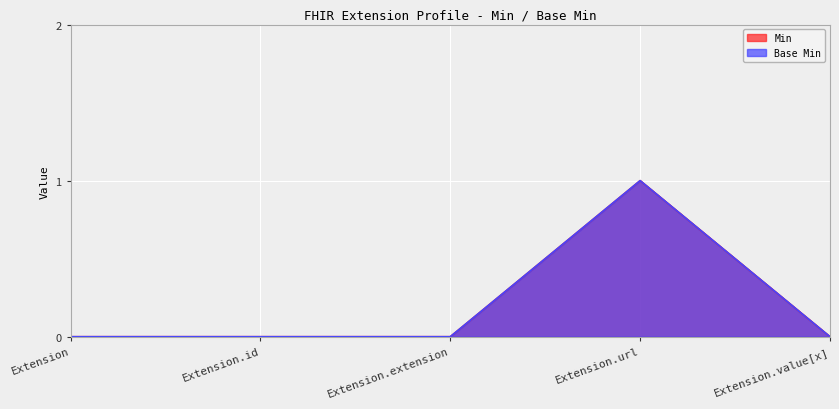

In Base Min, how many points are higher than both neighbors (excluding endpoints)?

1